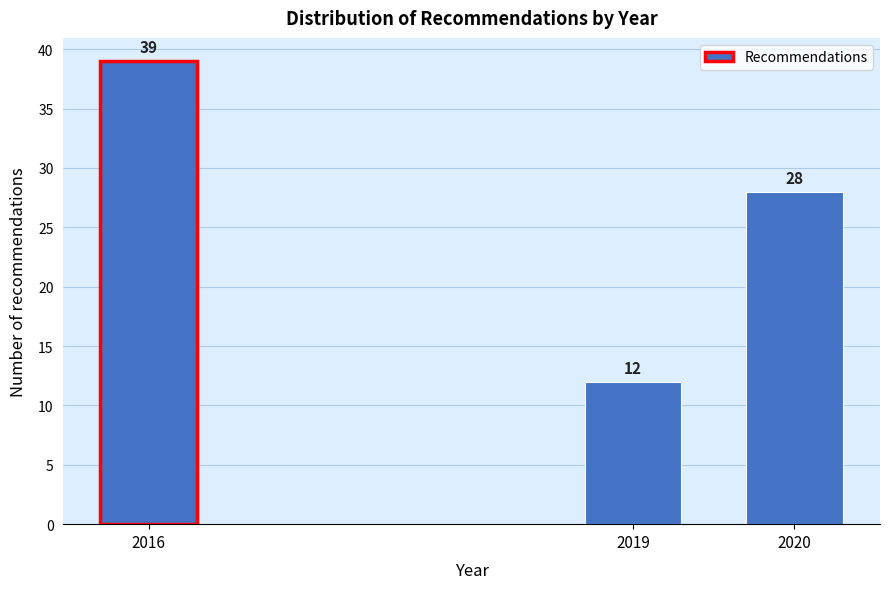

Reading right to left, what are all the values shown in this chart?

28	12	39